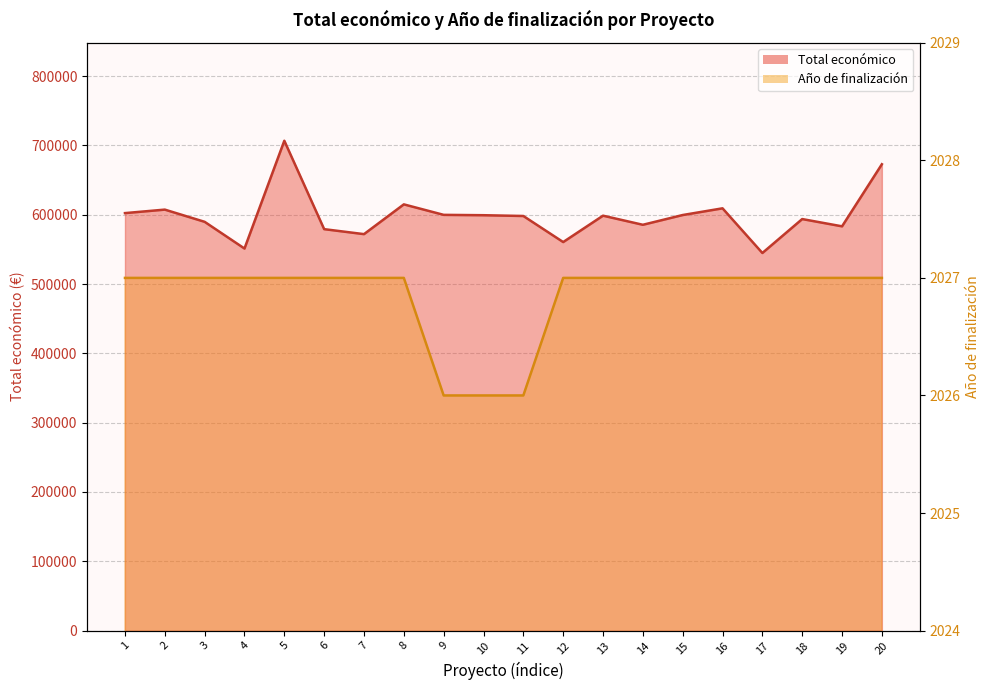

What is the difference between the Total económico values at 8 and 18?

21192.0